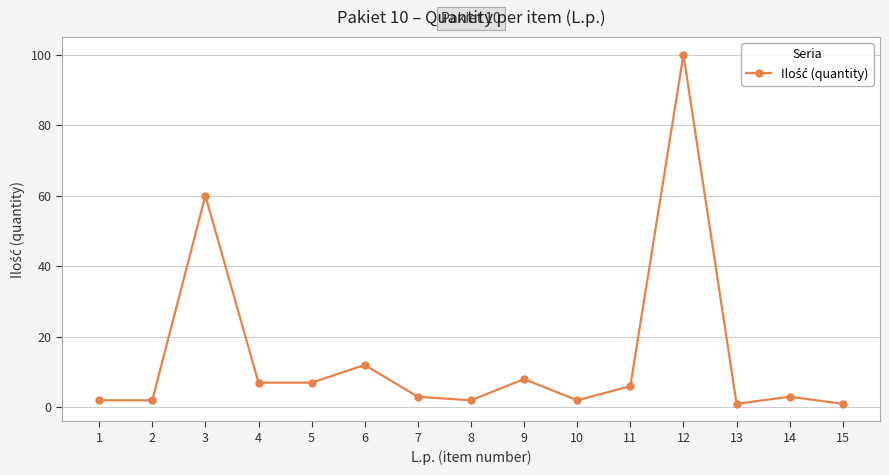

Reading left to right, extract all data points from this chart.

2	2	60	7	7	12	3	2	8	2	6	100	1	3	1